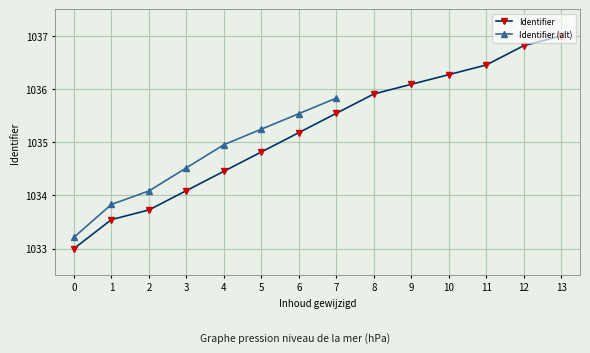

At which label does Identifier first exceed 1035?

6